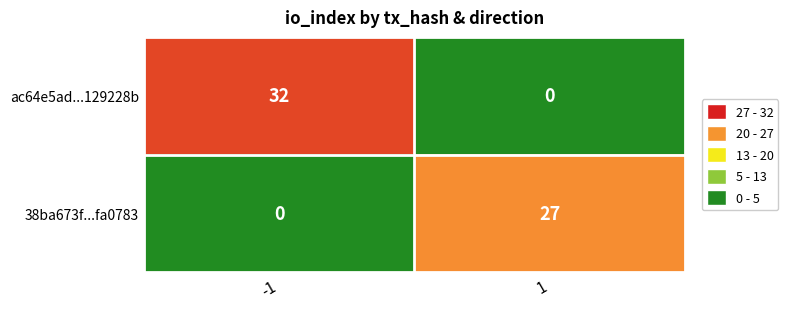

How many data points in ac64e5ad...129228b are less than 32?

1